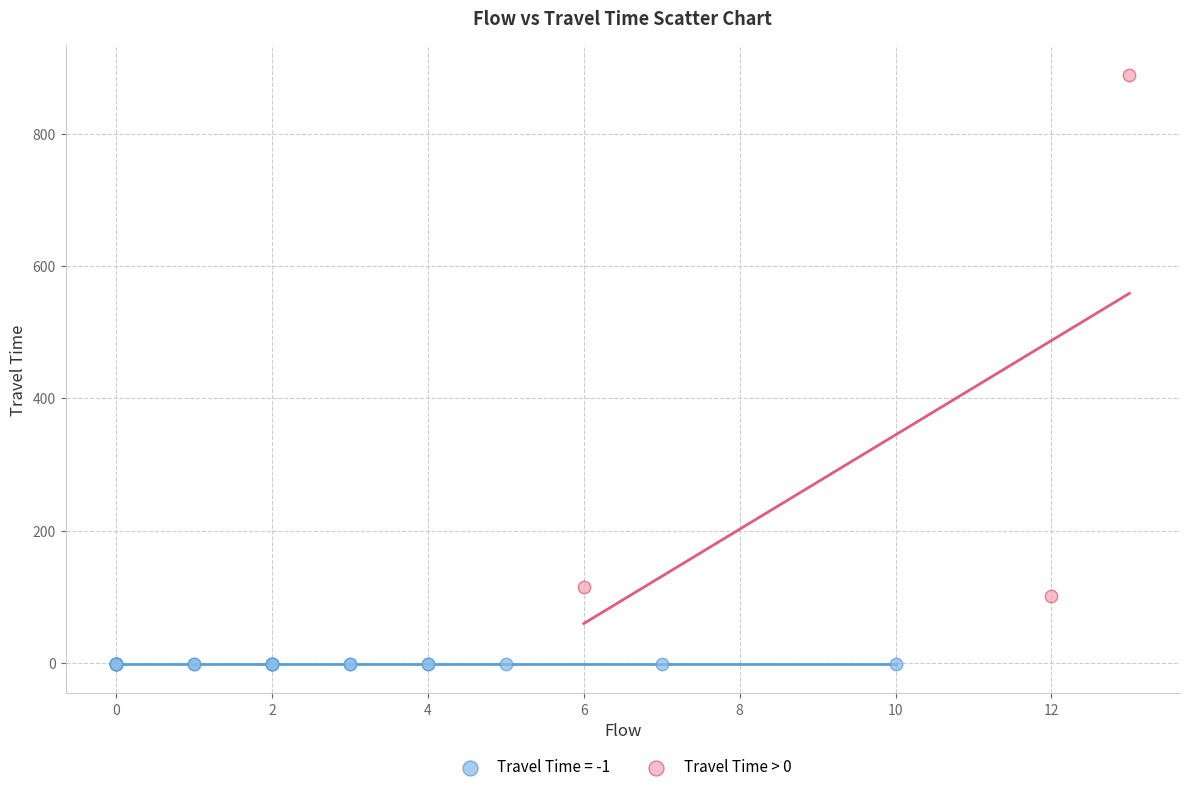

Which series reaches the maximum Y coordinate?

Travel Time > 0